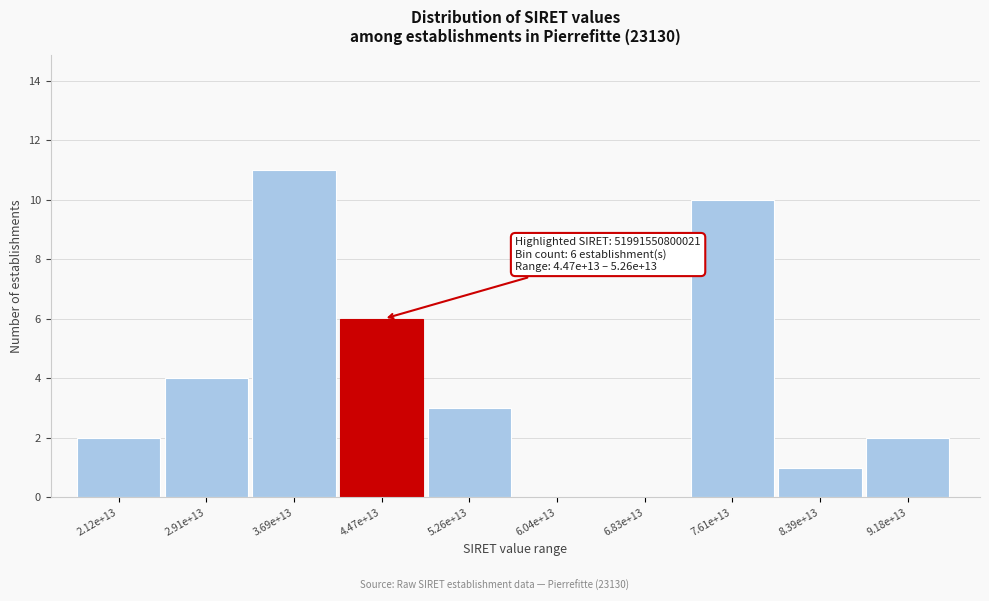

Reading right to left, list all the values displayed in this chart.

9.18e+13=2	8.39e+13=1	7.61e+13=10	6.83e+13=0	6.04e+13=0	5.26e+13=3	4.47e+13=6	3.69e+13=11	2.91e+13=4	2.12e+13=2